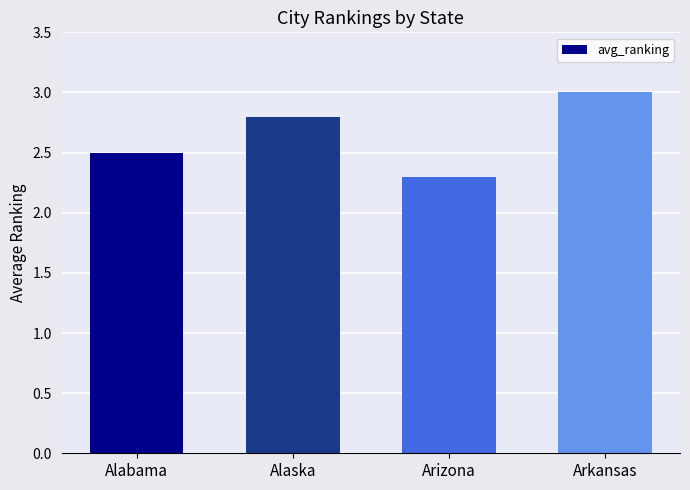

Reading right to left, list all the values displayed in this chart.

3.0	2.3	2.8	2.5